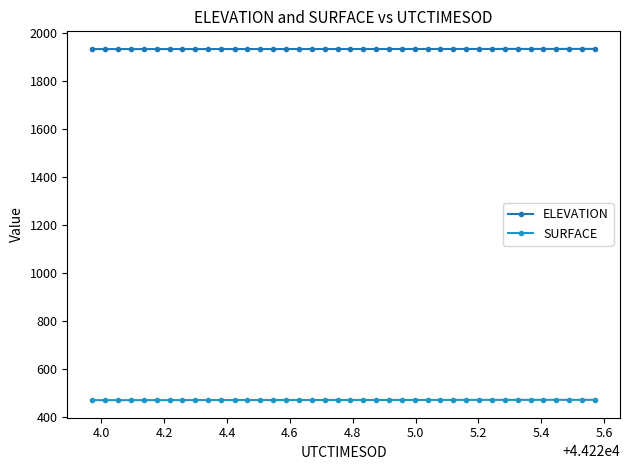

What are all the series names shown in the legend?

ELEVATION, SURFACE